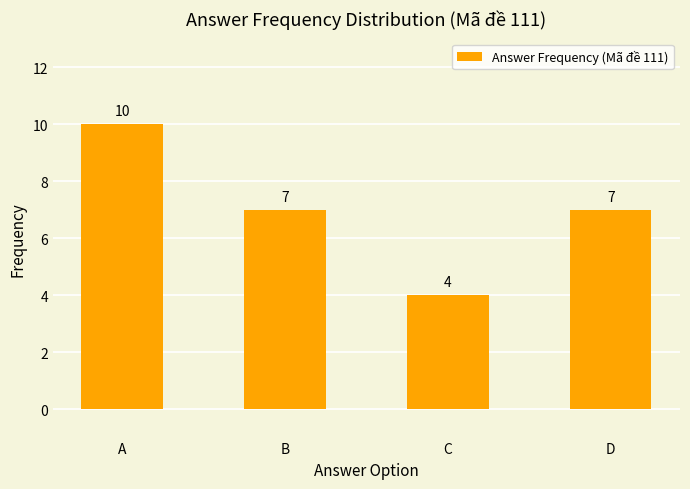

What is the average value?

7